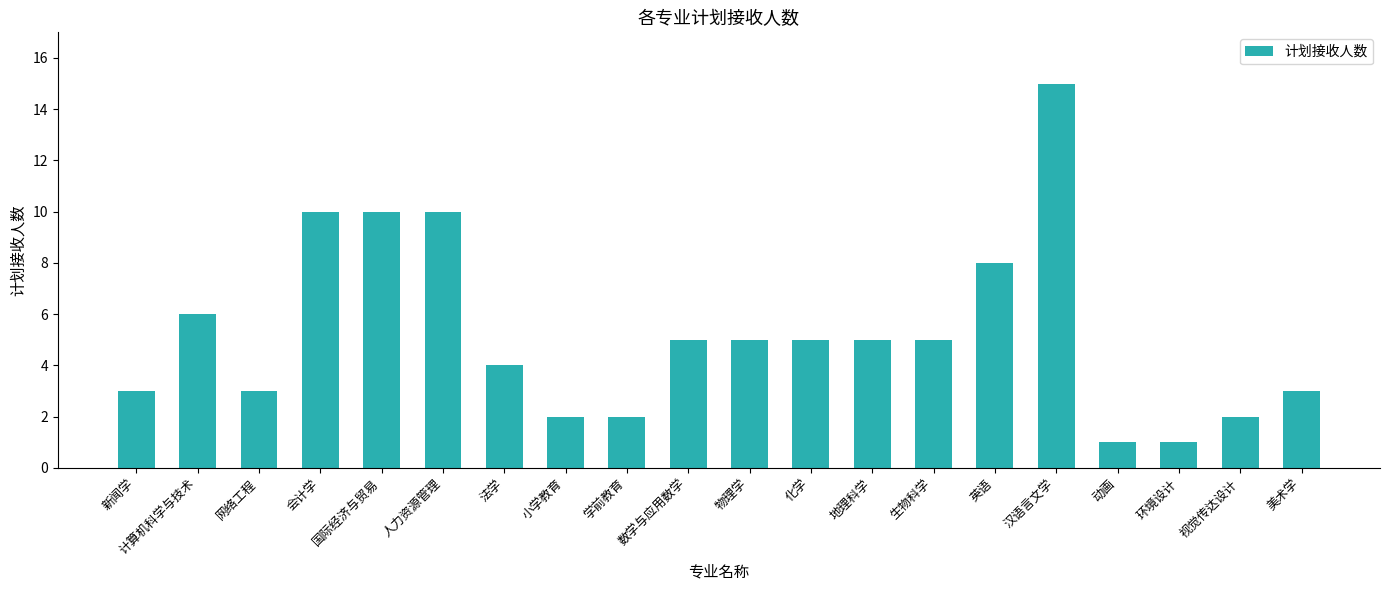

Reading left to right, transcribe all the data shown in this chart.

新闻学=3	计算机科学与技术=6	网络工程=3	会计学=10	国际经济与贸易=10	人力资源管理=10	法学=4	小学教育=2	学前教育=2	数学与应用数学=5	物理学=5	化学=5	地理科学=5	生物科学=5	英语=8	汉语言文学=15	动画=1	环境设计=1	视觉传达设计=2	美术学=3